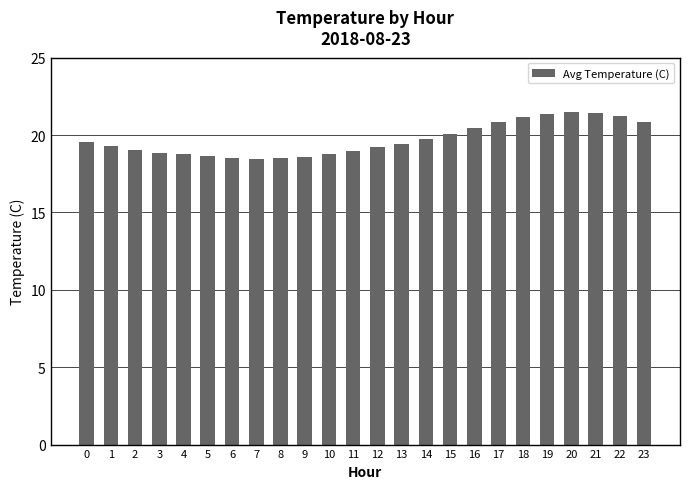

How many distinct data groups are displayed?

1